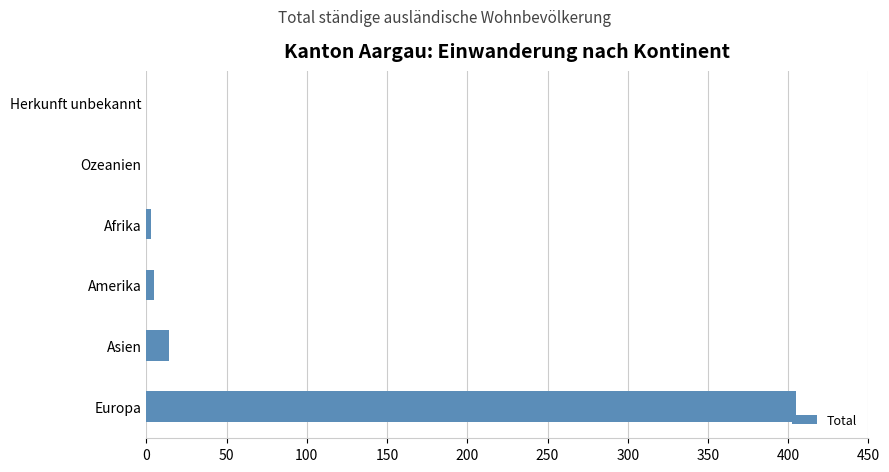

What is the sum of the values at Ozeanien and Europa?

405